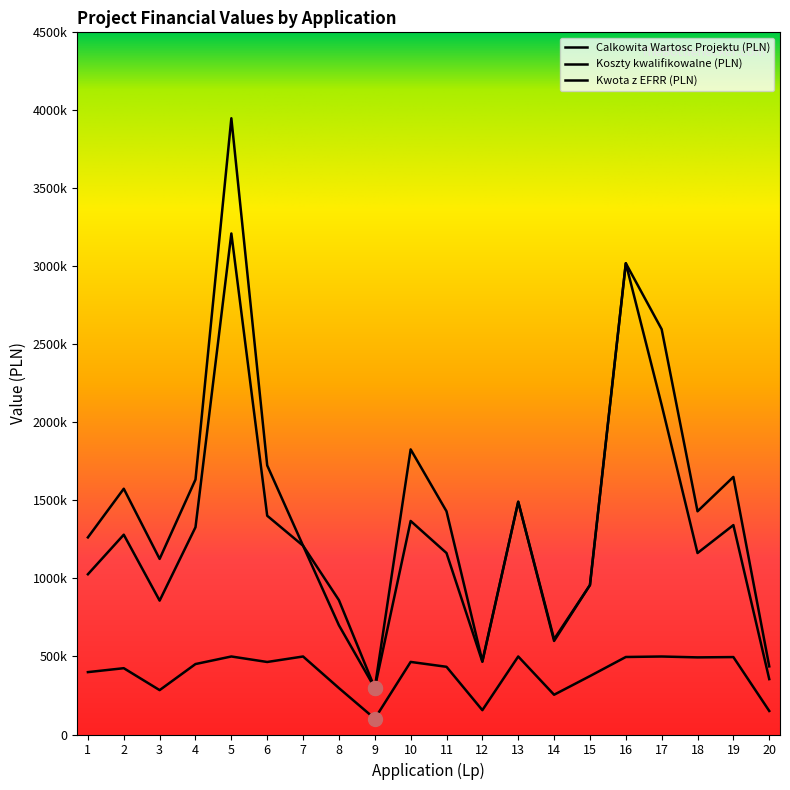

Does the chart display data point markers on the line(s)?

No